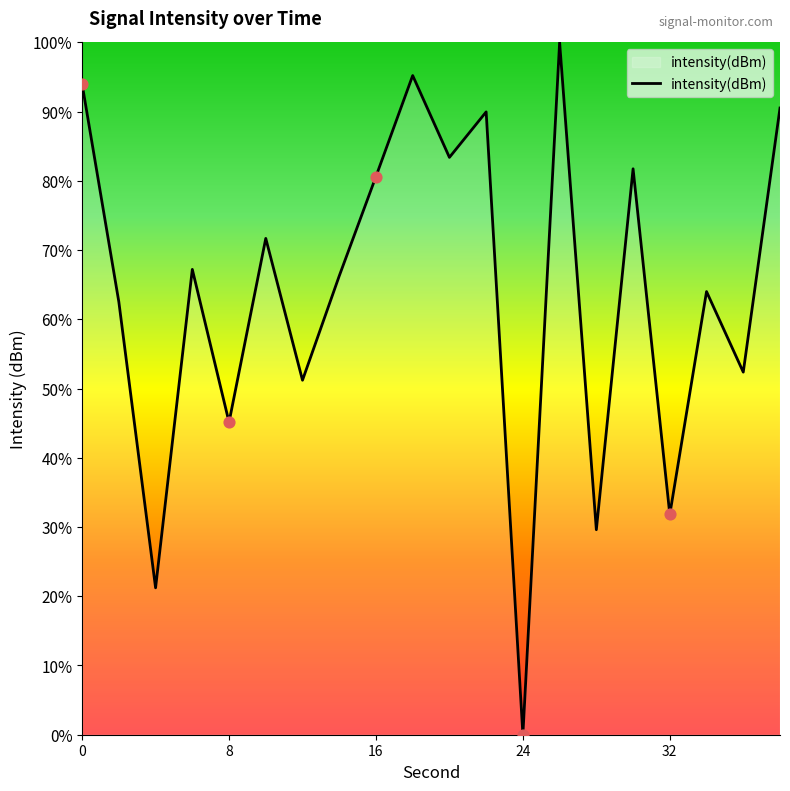

What is the greatest value displayed?

100.0